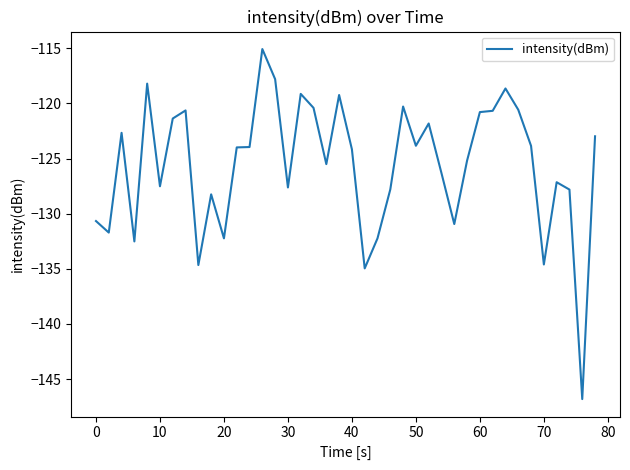

What is the maximum value shown in the chart?

-115.1